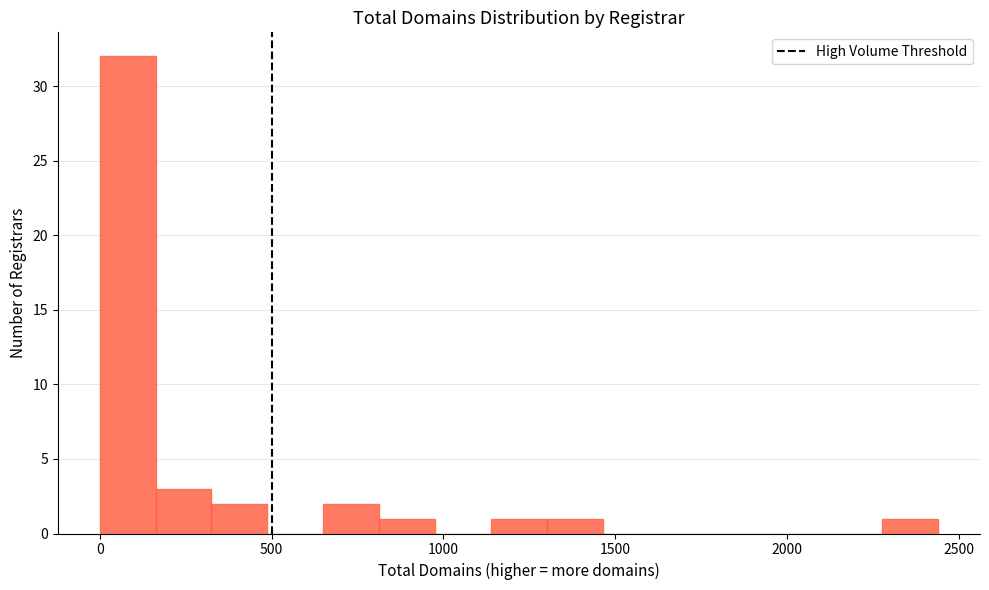

Around what value on the x-axis is the tallest bar? Give the approximate position of its centre, as read against the axis.

100